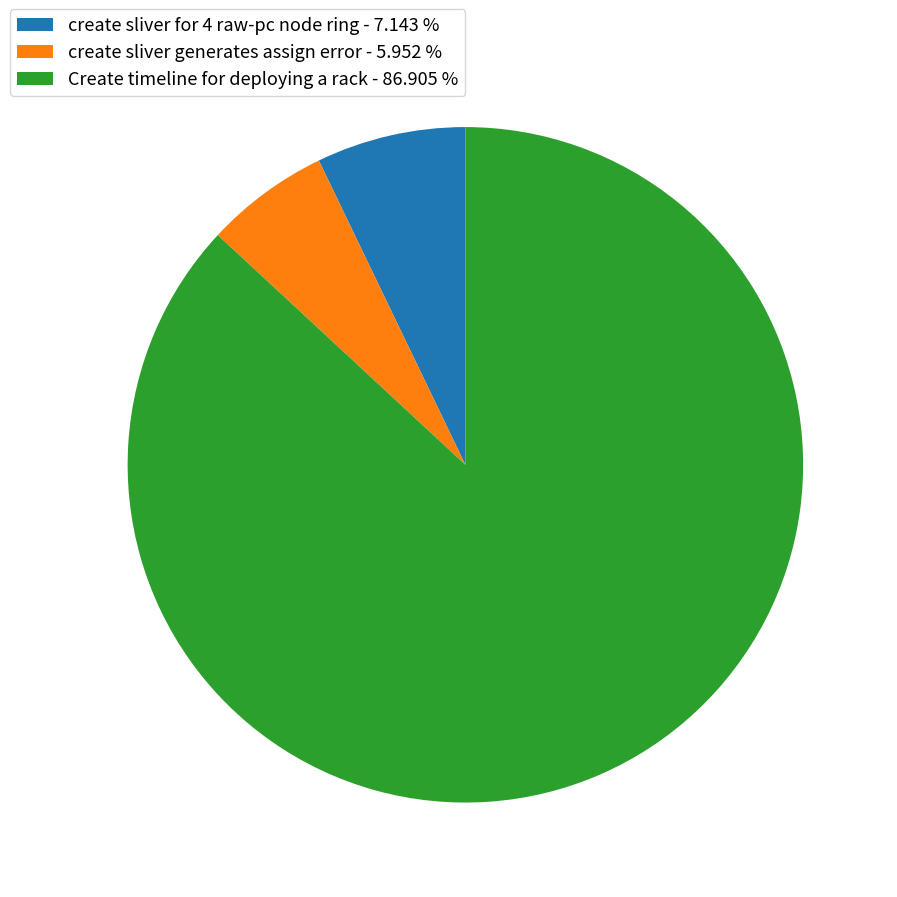

Count the number of slices in the pie.

3